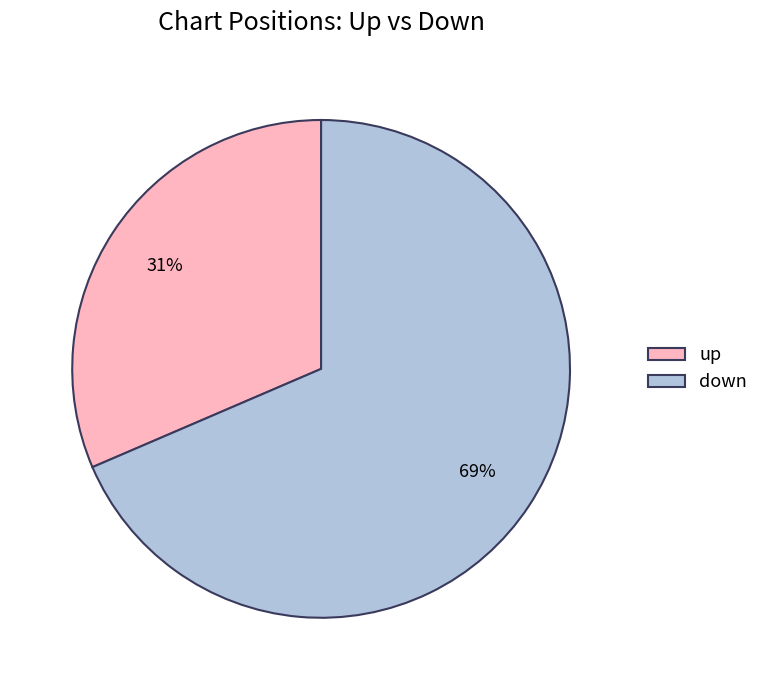

Is it true that up is 22% of the pie?

False